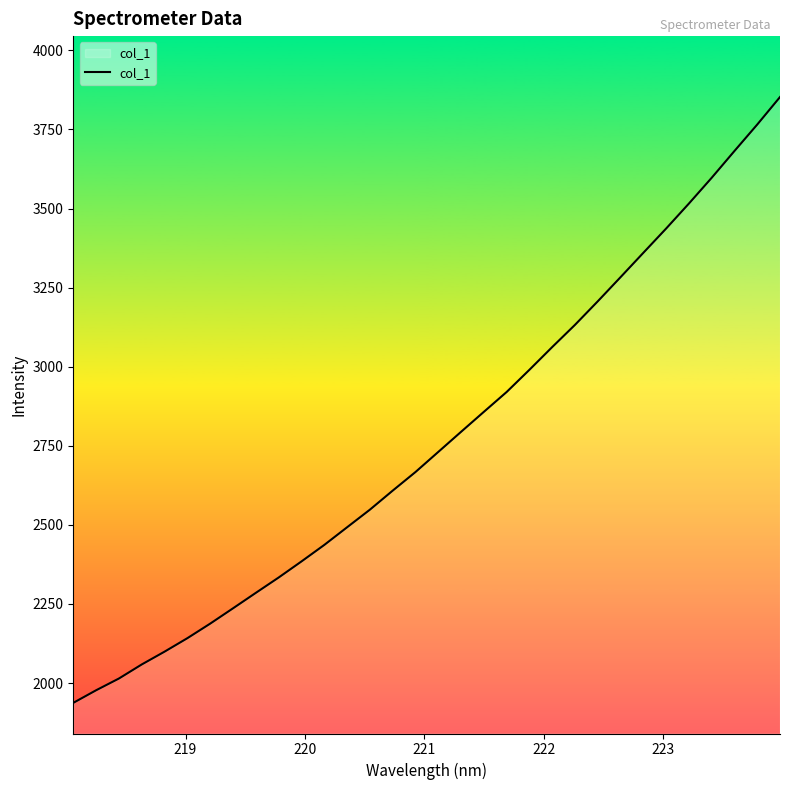

What is the smallest value displayed?

1937.3